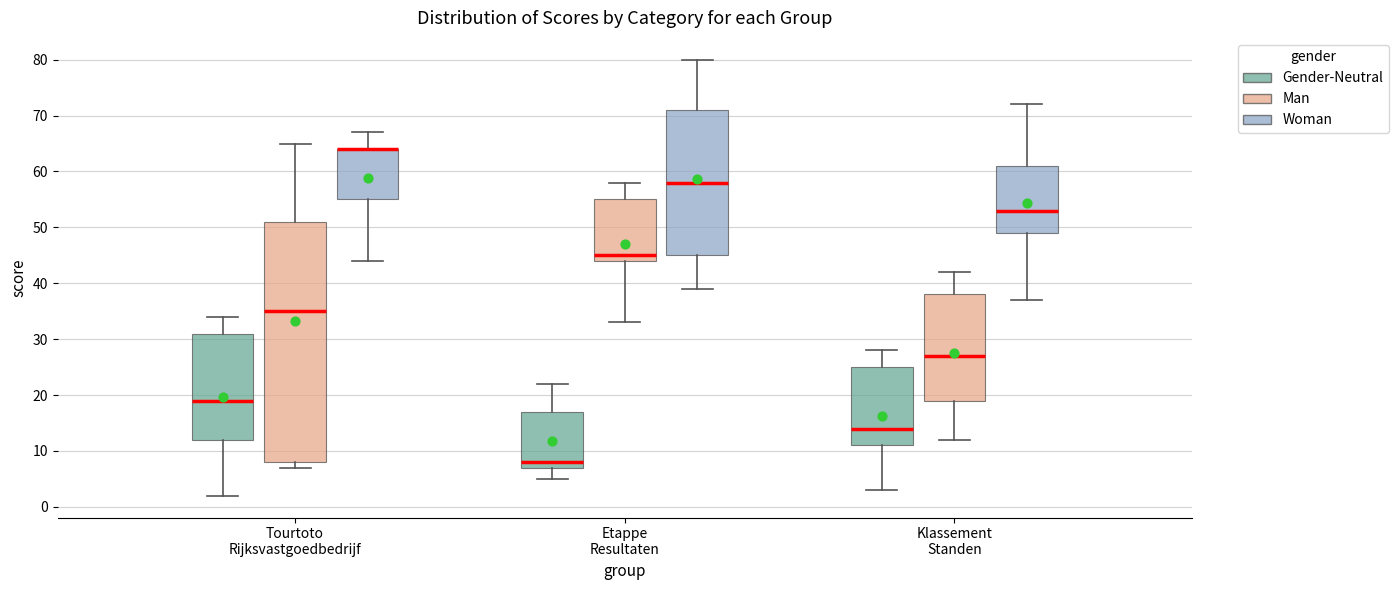

Reading left to right, read every box against the y-axis: the position of its median line, the range the box covers, and the ends of its whiskers. The values are not printed on the chart, so give them approximately, as read against the axis.

Tourtoto Rijksvastgoedbedrijf (Gender-Neutral): median 19, box 12 to 31, whiskers 2 to 34
Tourtoto Rijksvastgoedbedrijf (Man): median 35, box 8 to 51, whiskers 7 to 65
Tourtoto Rijksvastgoedbedrijf (Woman): median 64 (drawn on the box's upper edge), box 55 to 64, whiskers 44 to 67
Etappe Resultaten (Gender-Neutral): median 8, box 7 to 17, whiskers 5 to 22
Etappe Resultaten (Man): median 45, box 44 to 55, whiskers 33 to 58
Etappe Resultaten (Woman): median 58, box 45 to 71, whiskers 39 to 80
Klassement Standen (Gender-Neutral): median 14, box 11 to 25, whiskers 3 to 28
Klassement Standen (Man): median 27, box 19 to 38, whiskers 12 to 42
Klassement Standen (Woman): median 53, box 49 to 61, whiskers 37 to 72